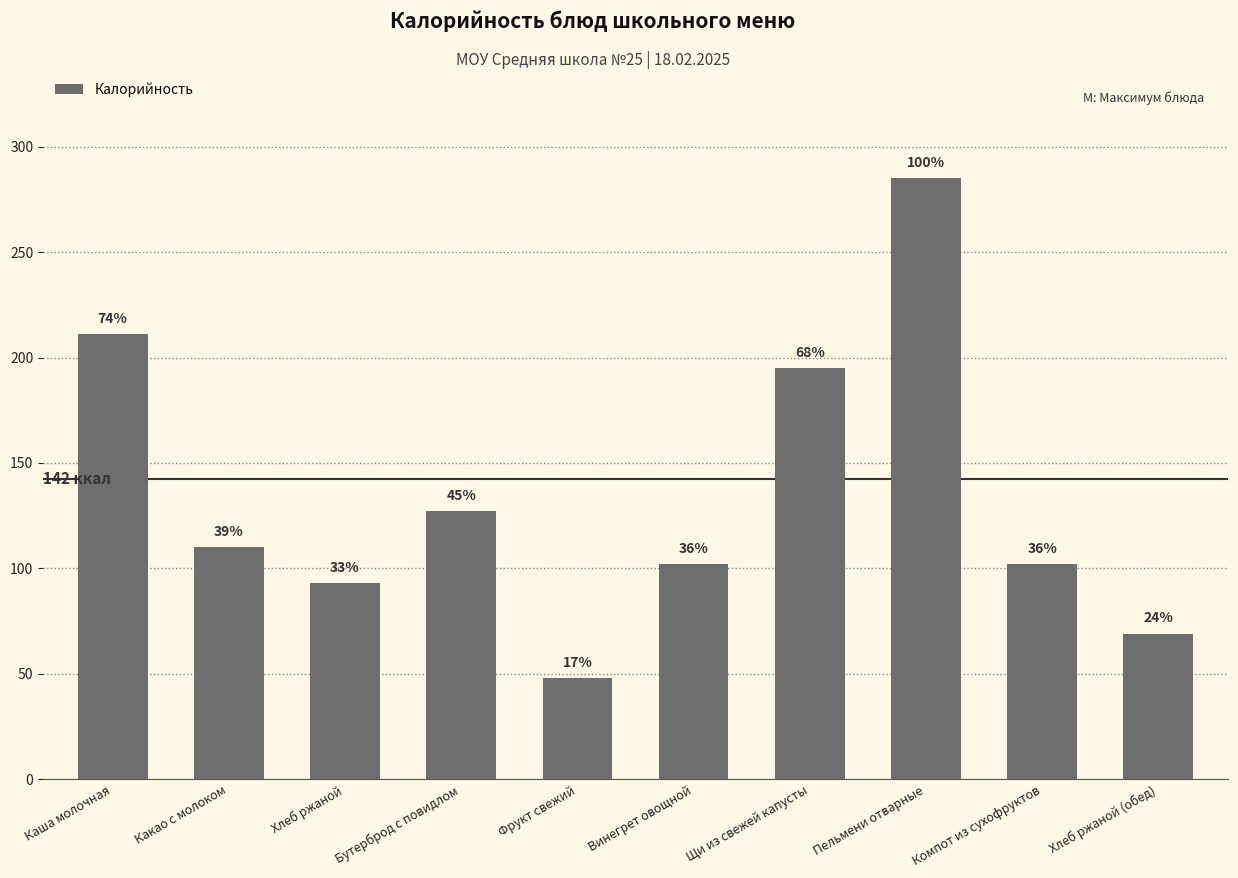

Rank the categories by value from highest to lowest.

Пельмени отварные, Каша молочная, Щи из свежей капусты, Бутерброд с повидлом, Какао с молоком, Винегрет овощной, Компот из сухофруктов, Хлеб ржаной, Хлеб ржаной (обед), Фрукт свежий